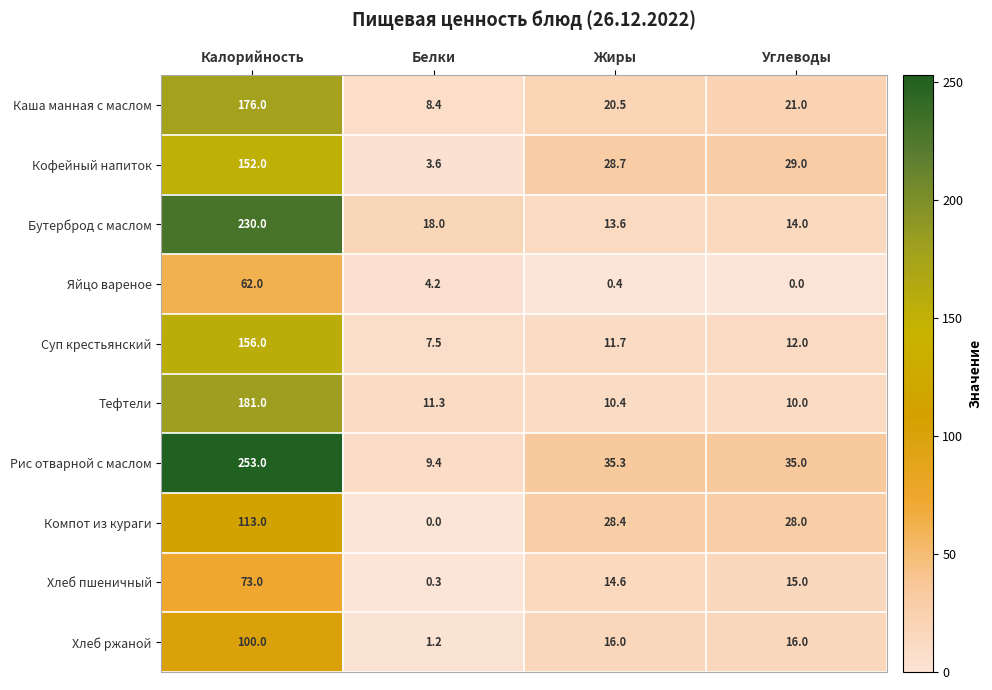

True or false: Суп крестьянский has a value of 101.7 at Калорийность.

False